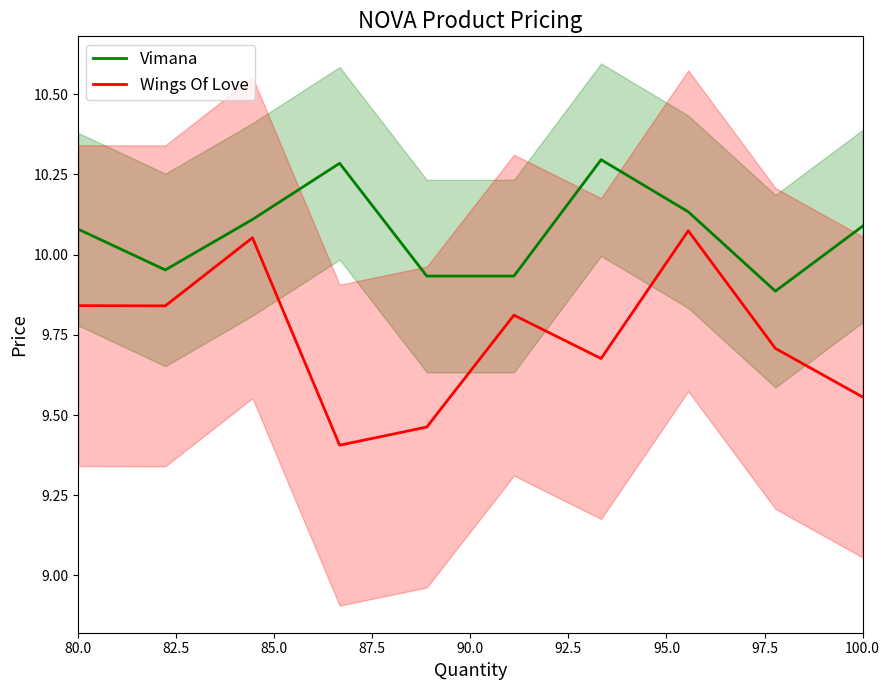

True or false: Wings Of Love and Vimana cross at least once.

False